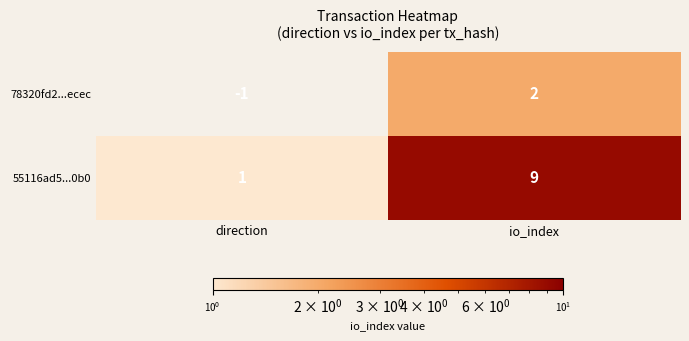

Is it true that 55116ad5...0b0 equals 0 at direction?

False